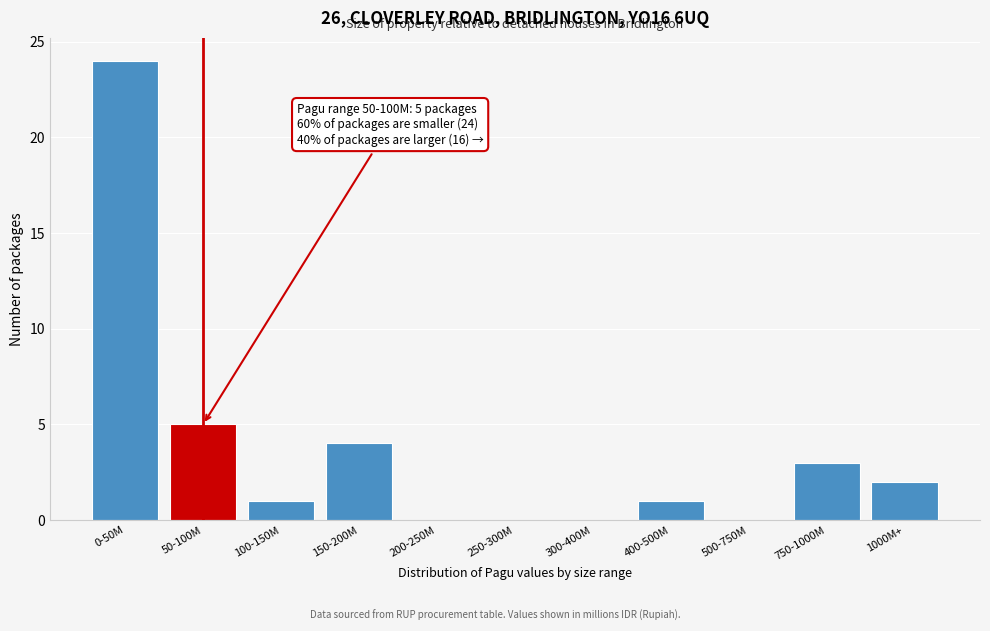

Reading left to right, transcribe all the data shown in this chart.

0-50M=24	50-100M=5	100-150M=1	150-200M=4	200-250M=0	250-300M=0	300-400M=0	400-500M=1	500-750M=0	750-1000M=3	1000M+=2